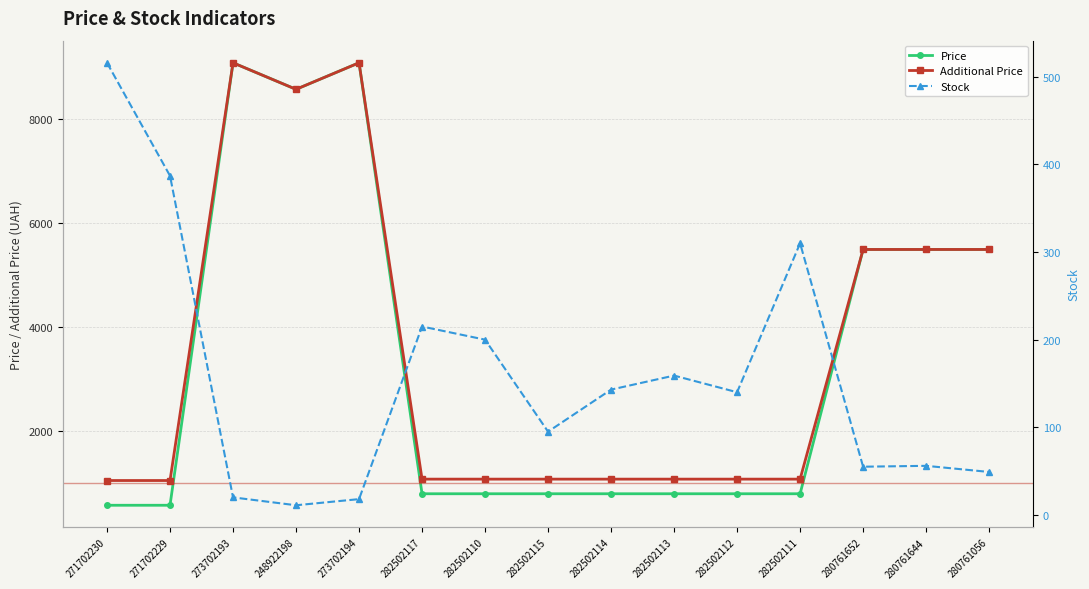

The value of Price at 282502114 is 793.0. True or false?

True